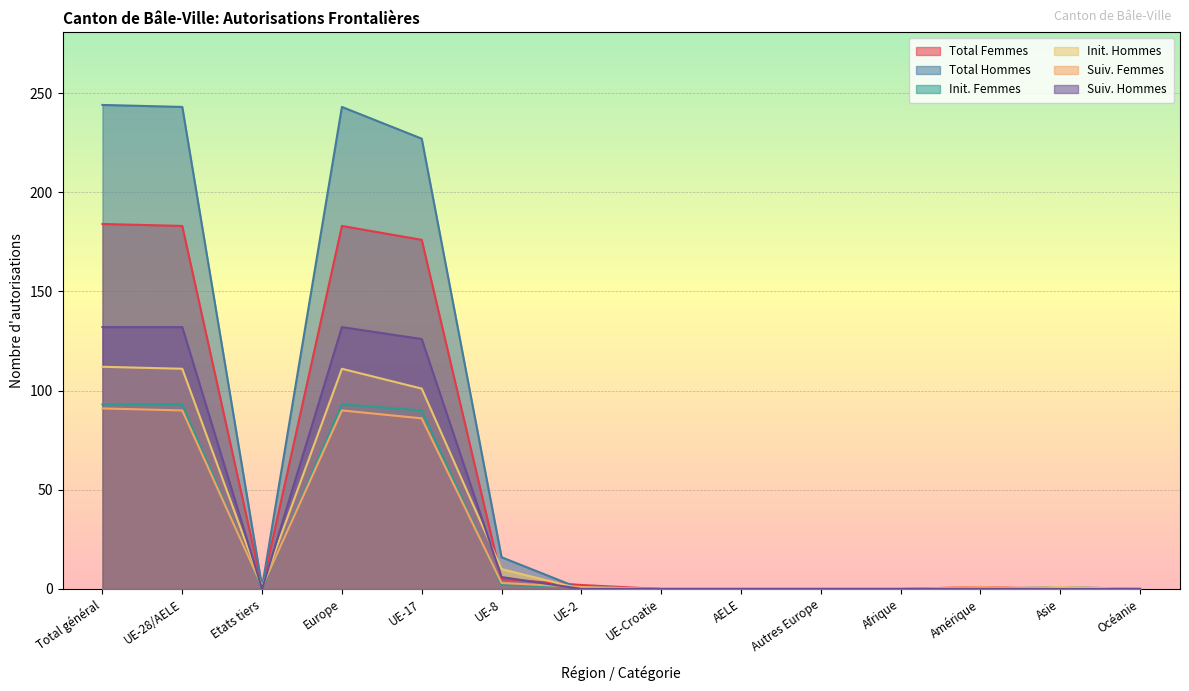

At which label is Suiv. Hommes closest to 66?

UE-17